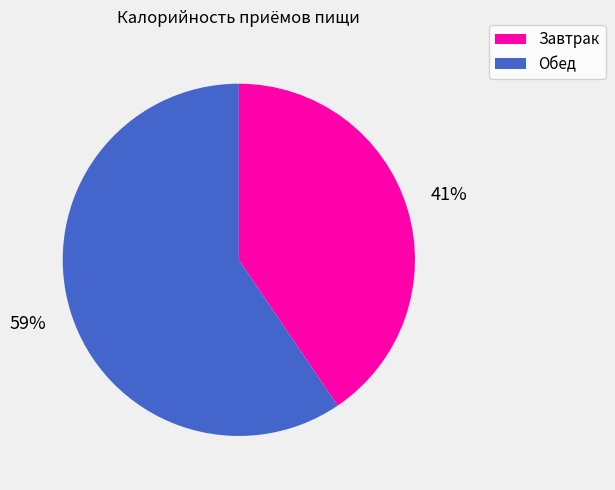

Combined, do Завтрак and Обед account for over 50%?

Yes